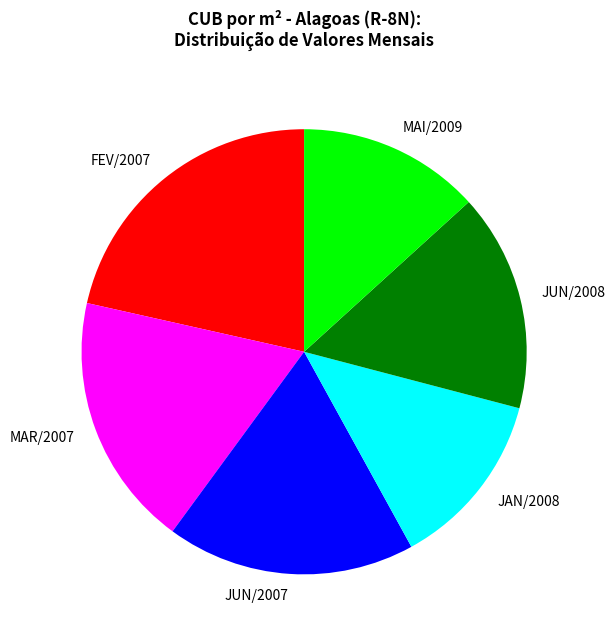

Approximately how many times larger is the value at MAI/2009 compared to FEV/2007?

0.6